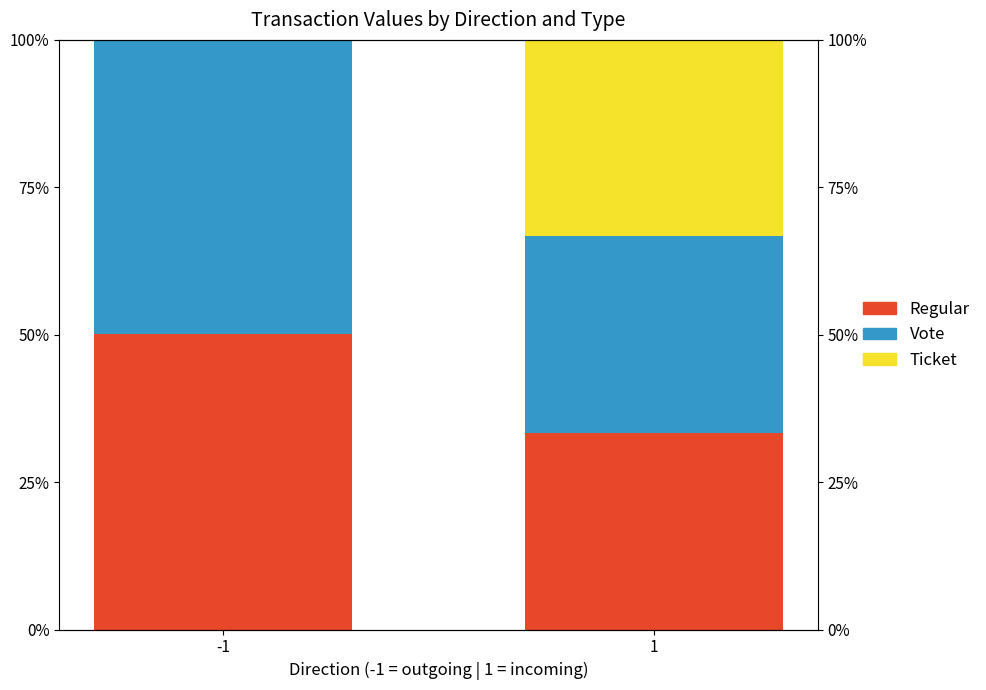

Reading left to right, transcribe all the data shown in this chart.

Regular: 50.1	33.4
Vote: 49.9	33.4
Ticket: 0.0	33.2